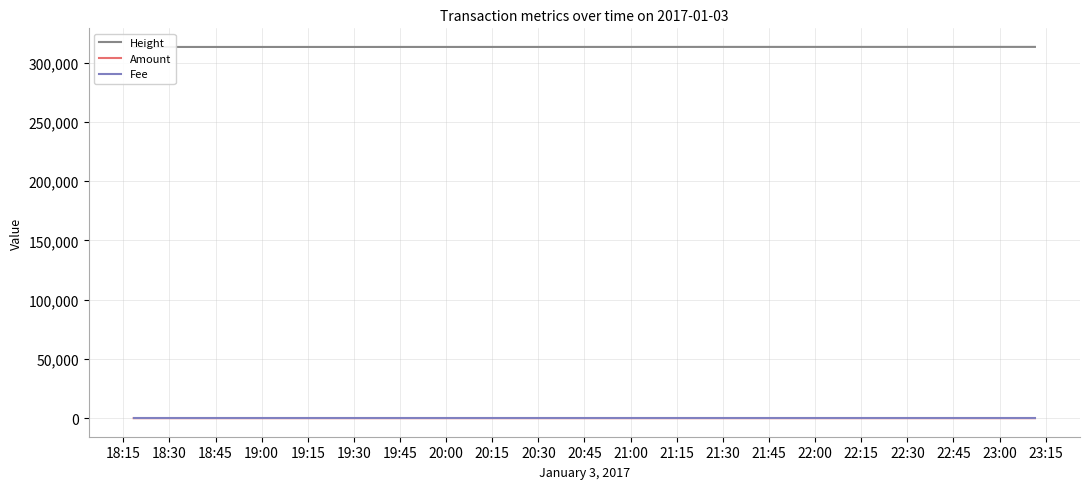

What is the average value of the Fee series?

1